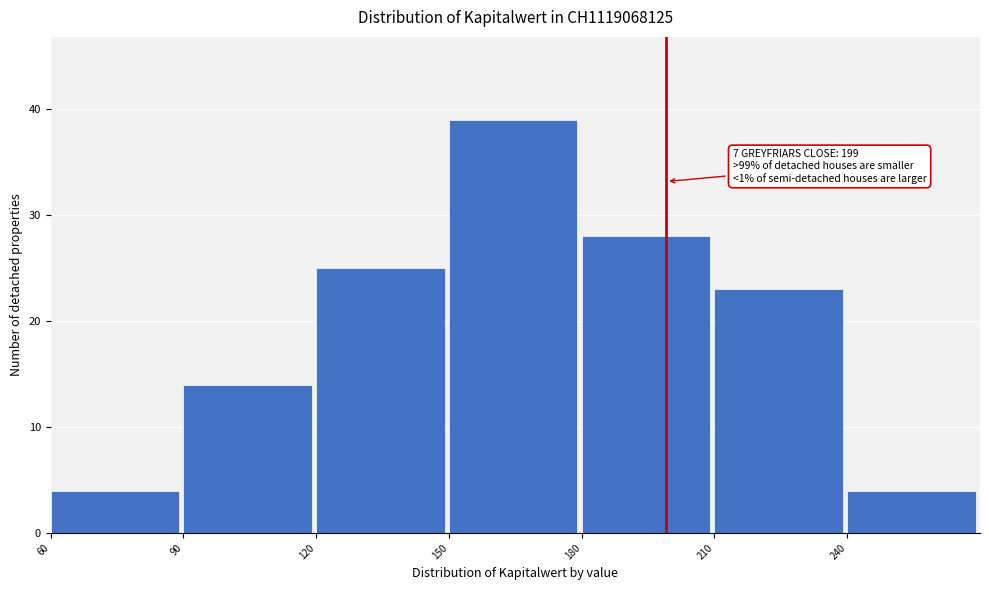

Over which range of the x-axis is the bar tallest?

150 to 180